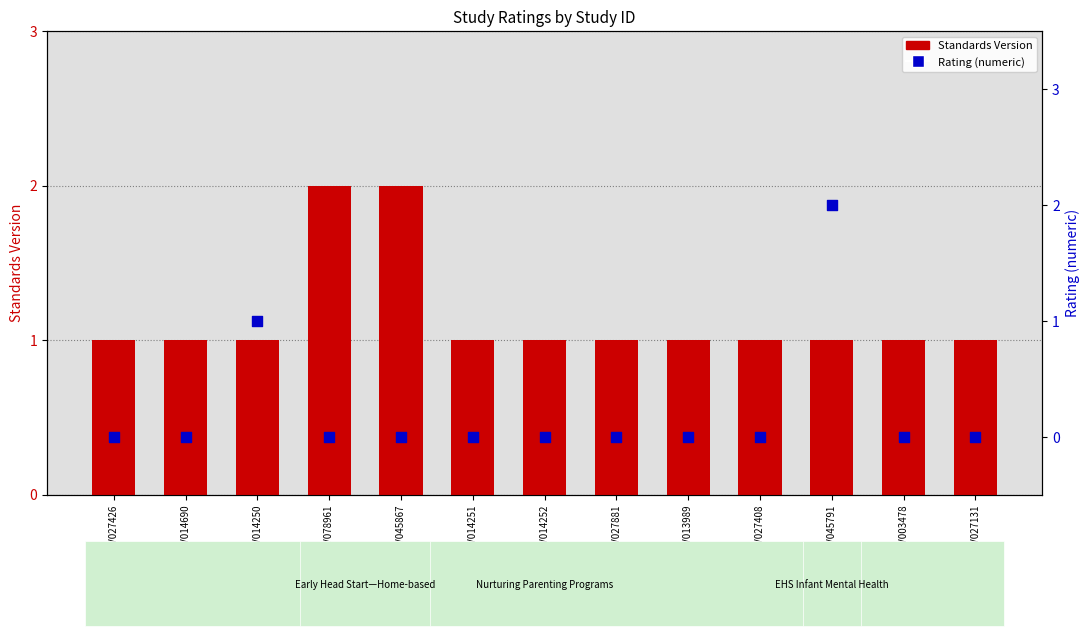

Which series contains the lowest Y value?

Rating (numeric)